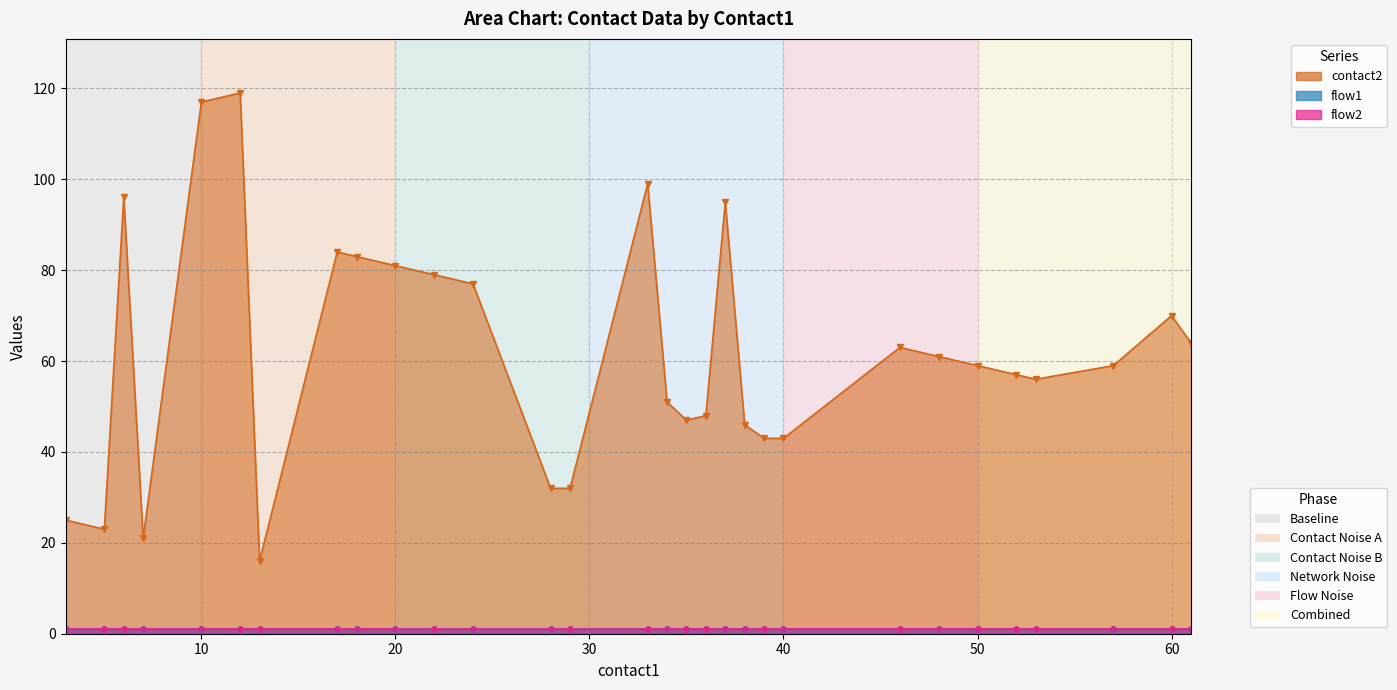

The contact2 line series shows 21 at 18. True or false?

False